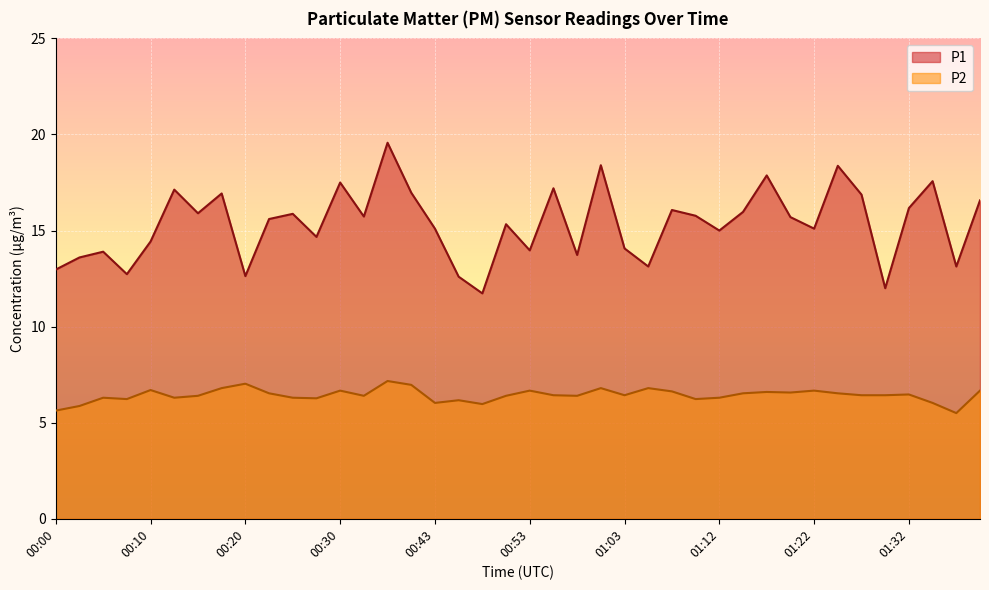

How many lines are shown in the chart?

2